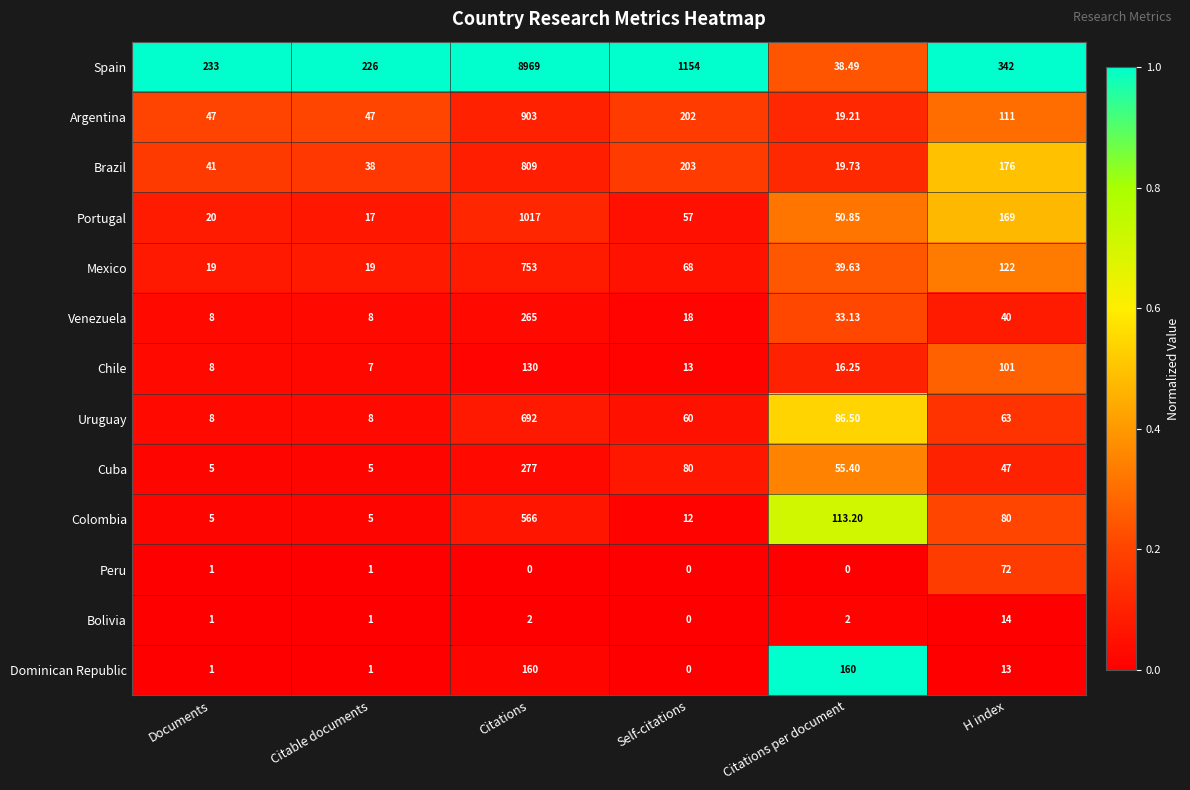

What is the total value across all series at Documents?

397.0